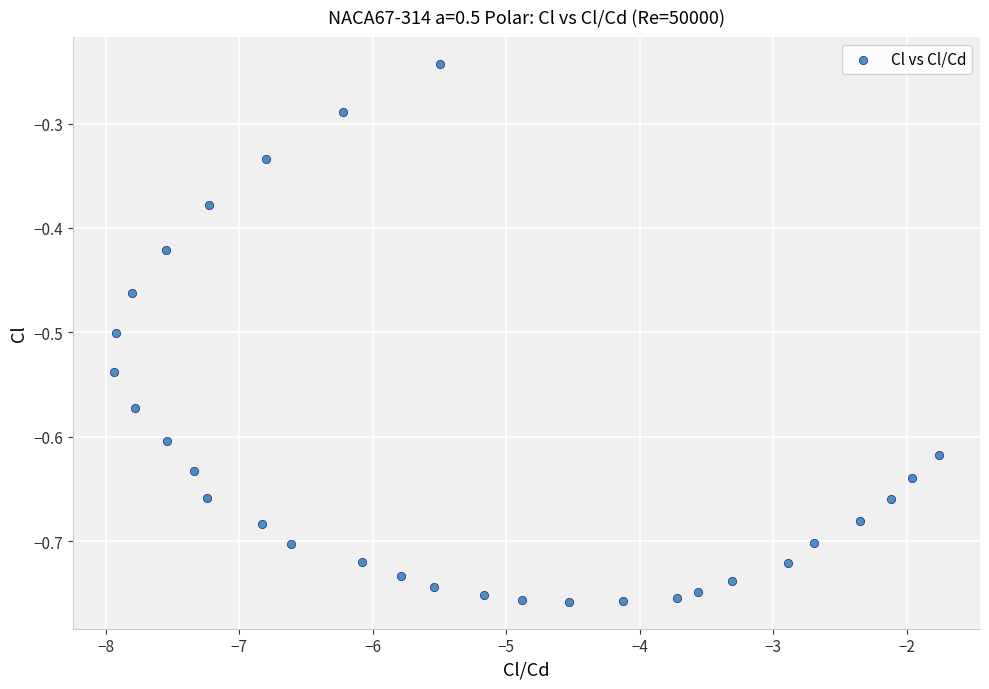

What is the range of X values (max minus min)?

6.2